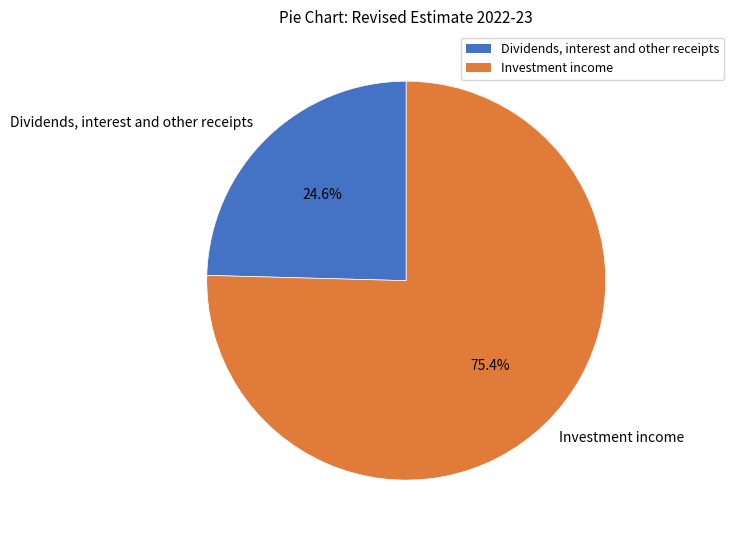

What is the smallest slice in the pie chart?

Dividends, interest and other receipts